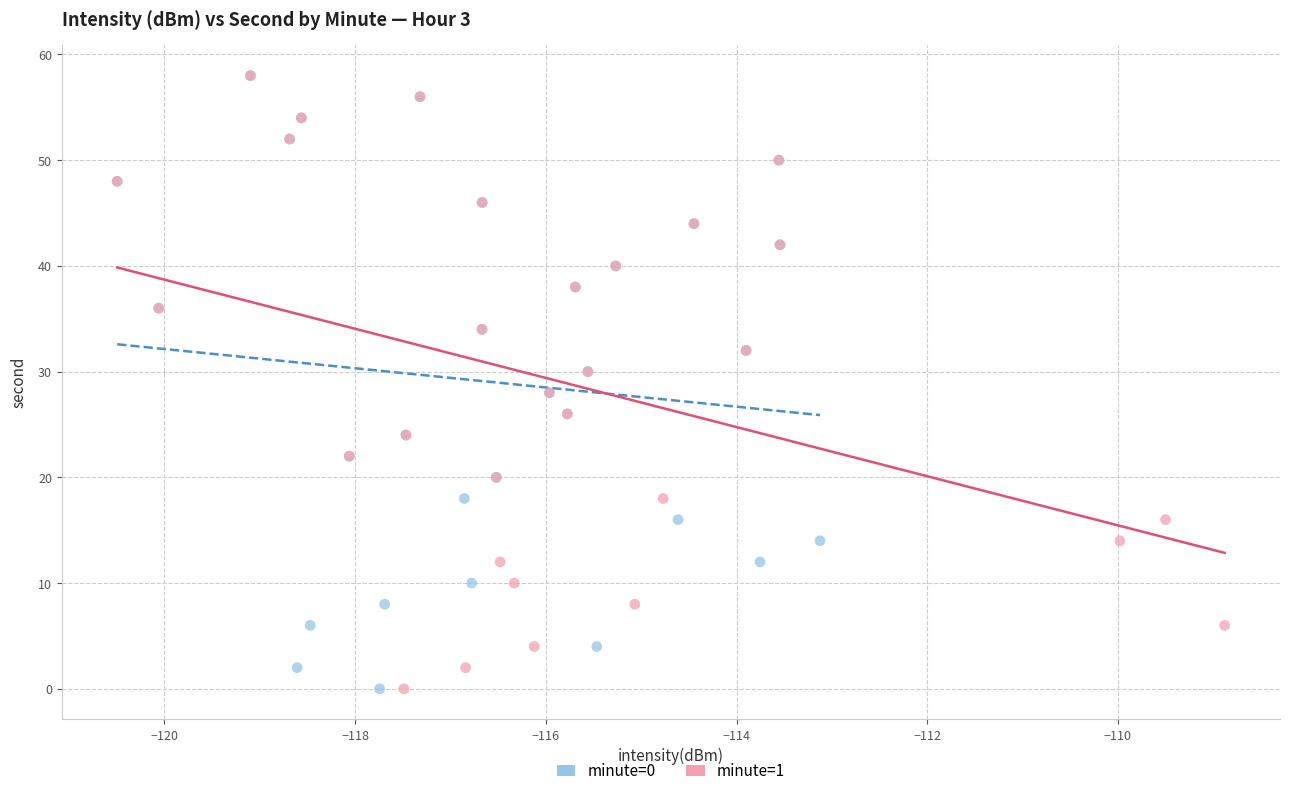

What are all the series names shown in the legend?

minute=0, minute=1